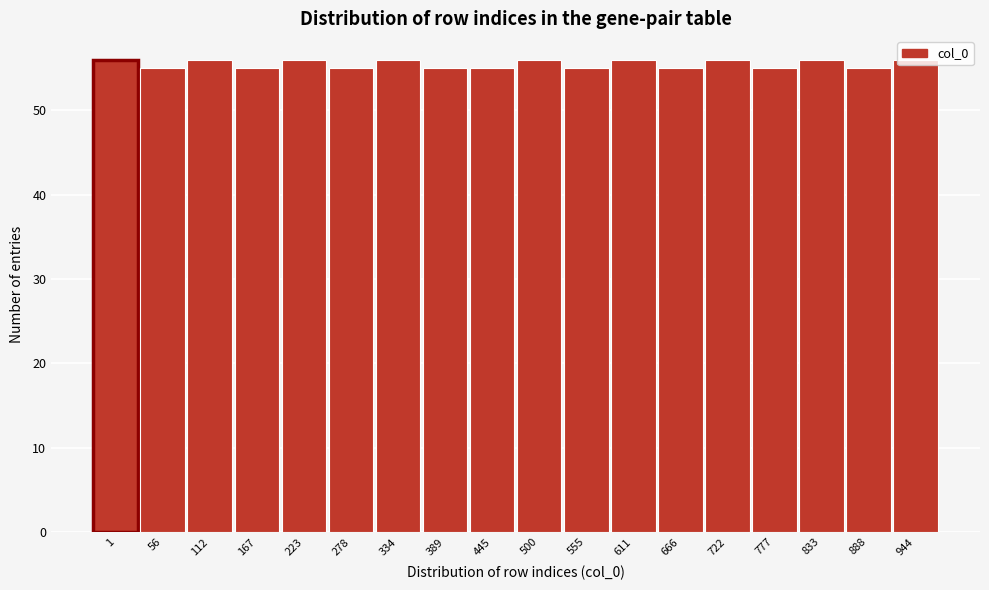

What is the value of the 9th bar from the left?

55